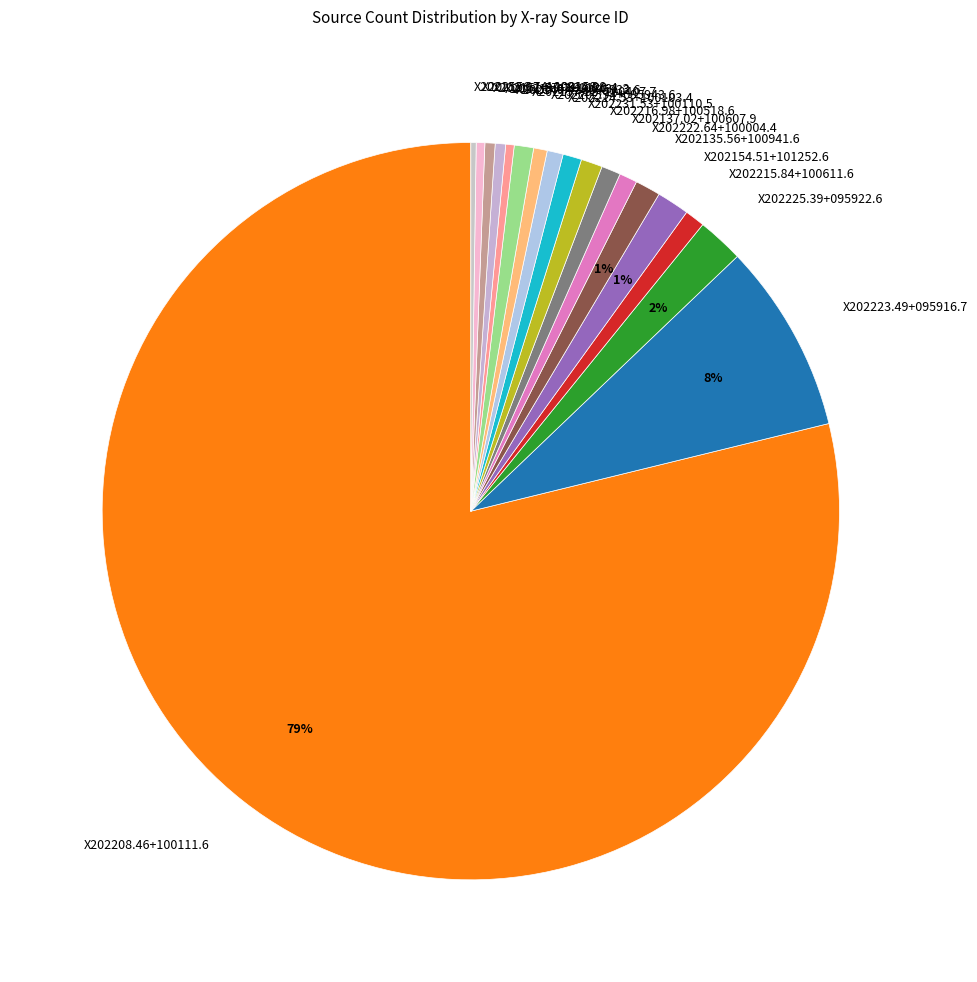

To the nearest percent, what percentage of the pie is X202137.02+100607.9?

1%